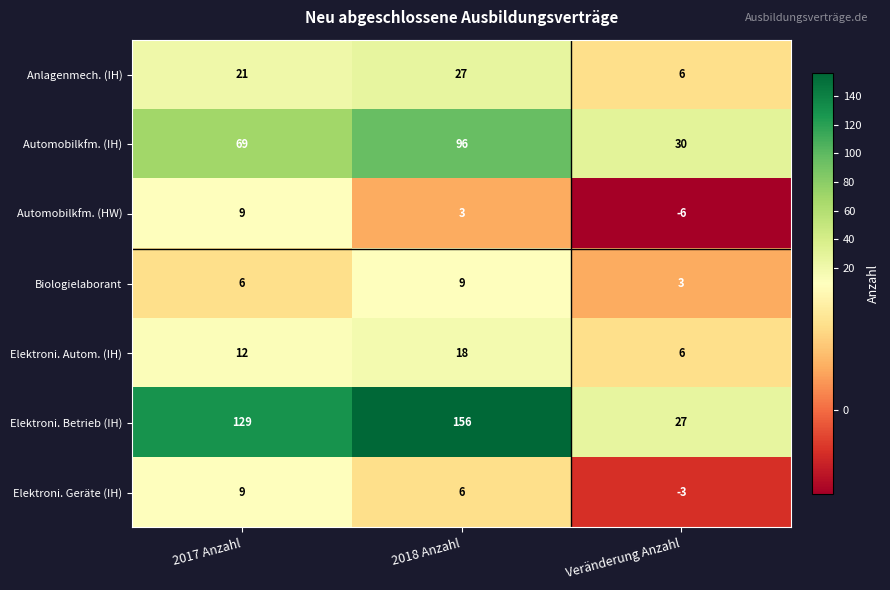

At which label is Automobilkfm. (HW) closest to 1?

2018 Anzahl